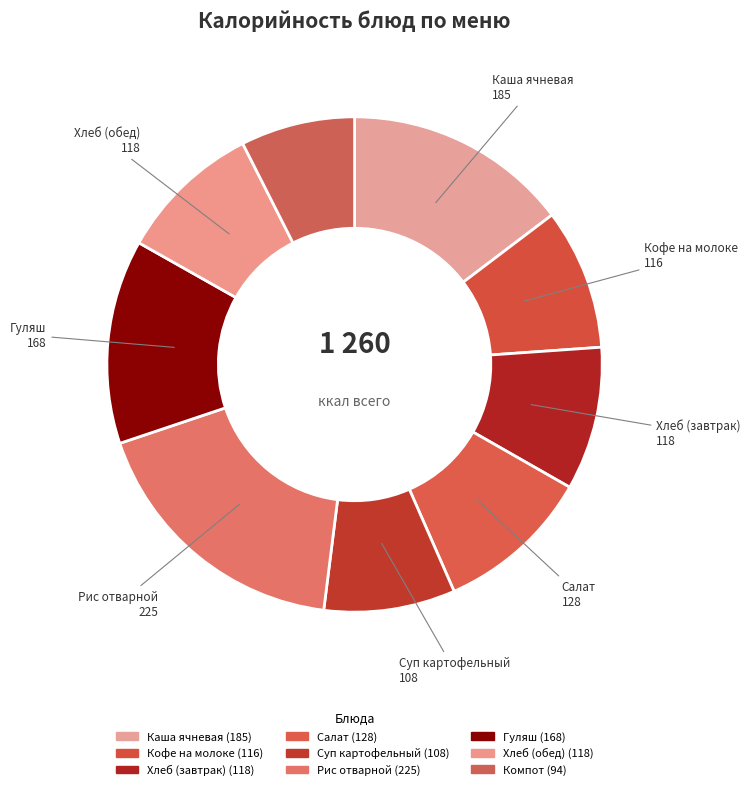

Rank the categories by value from highest to lowest.

Рис отварной, Каша ячневая с маслом, Гуляш из говядины, Салат из моркови и яблок, Хлеб пшеничный (завтрак), Хлеб пшеничный (обед), Кофе на молоке, Суп картофельный с бобовыми, Компот из сухофруктов